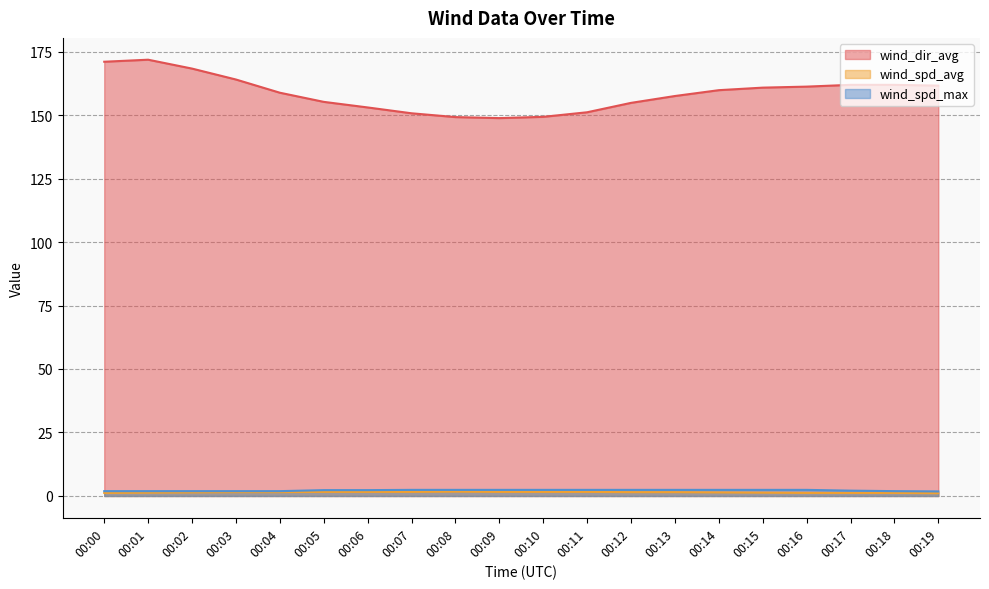

Count the number of data series in this chart.

3